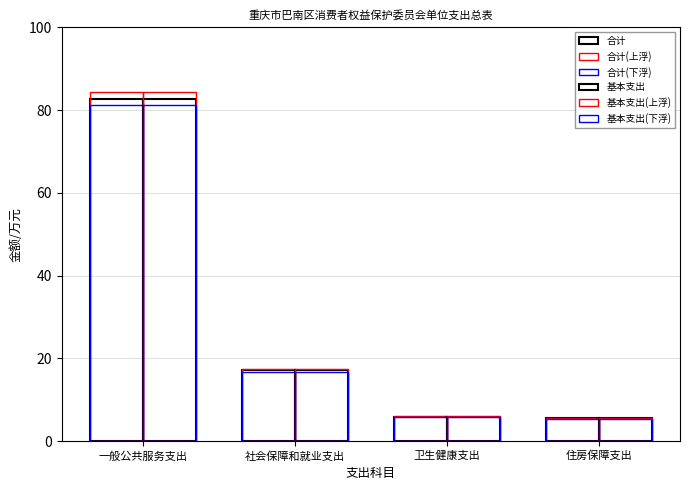

Reading left to right, transcribe all the data shown in this chart.

合计: 82.8	17.1	5.9	5.5
合计(上浮): 84.4	17.5	6.1	5.7
合计(下浮): 81.1	16.8	5.8	5.4
基本支出: 82.8	17.1	5.9	5.5
基本支出(上浮): 84.4	17.5	6.1	5.7
基本支出(下浮): 81.1	16.8	5.8	5.4